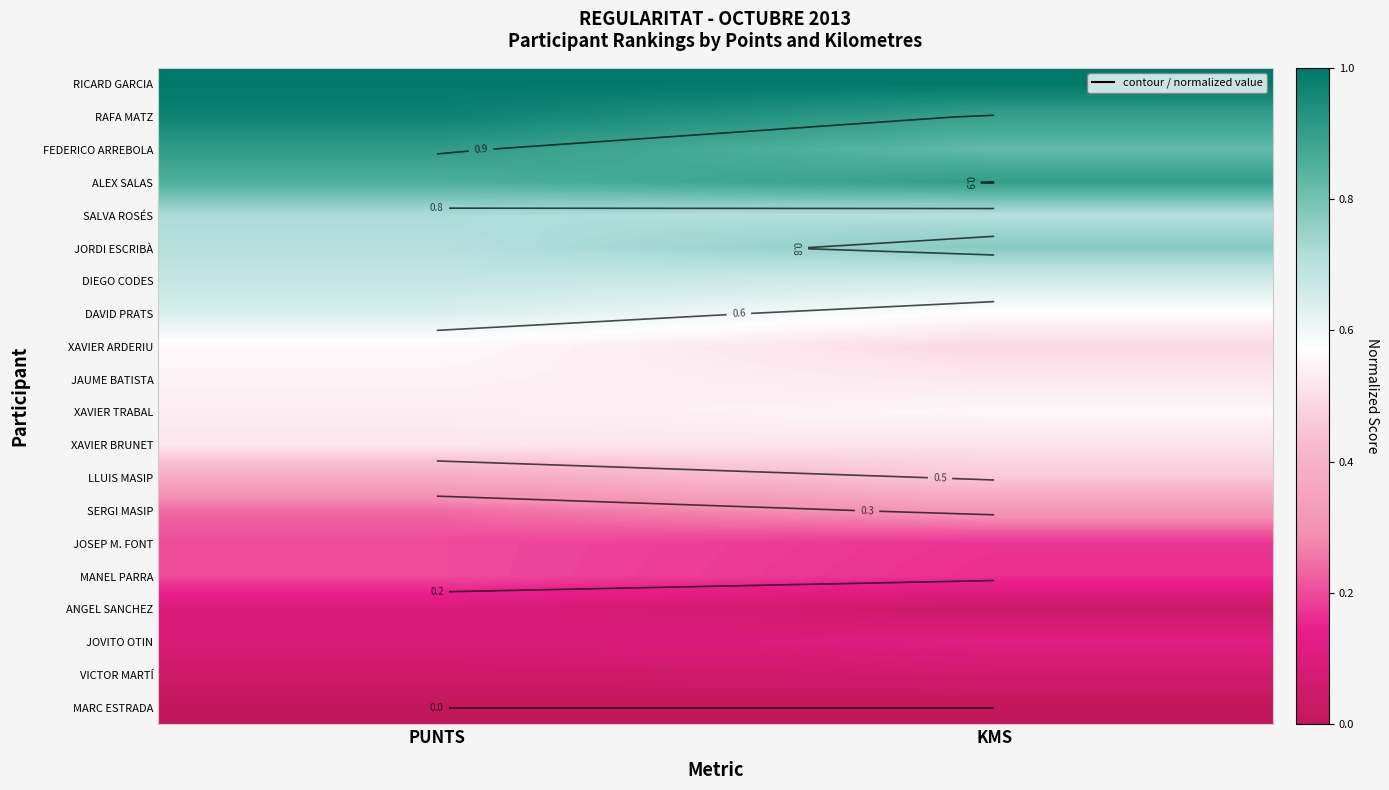

Is the value of RAFA MATZ at KMS greater than the value of XAVIER ARDERIU at KMS?

Yes